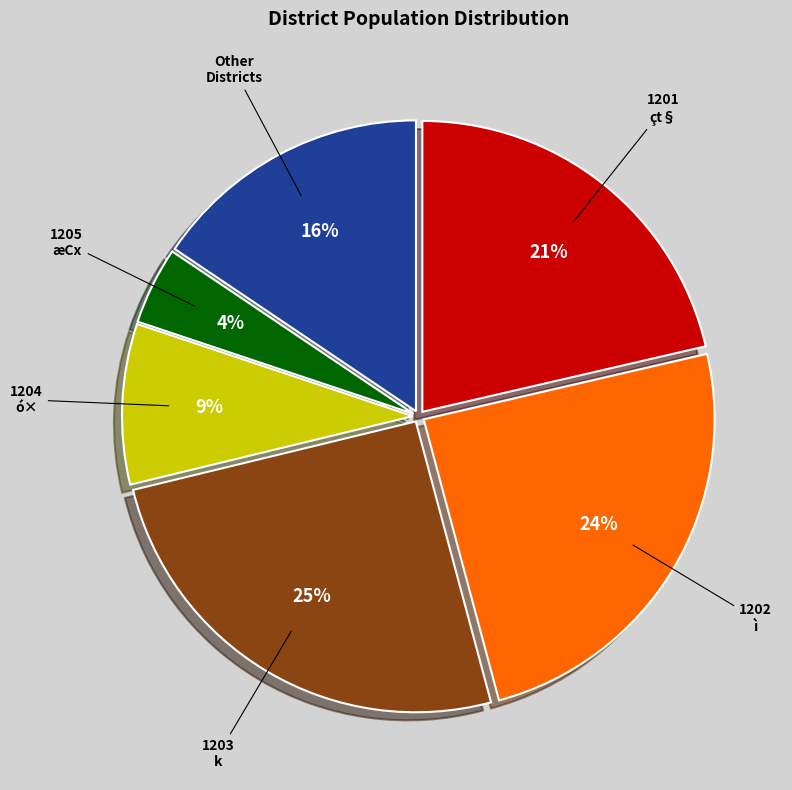

Is there any slice that represents more than half of the pie?

No